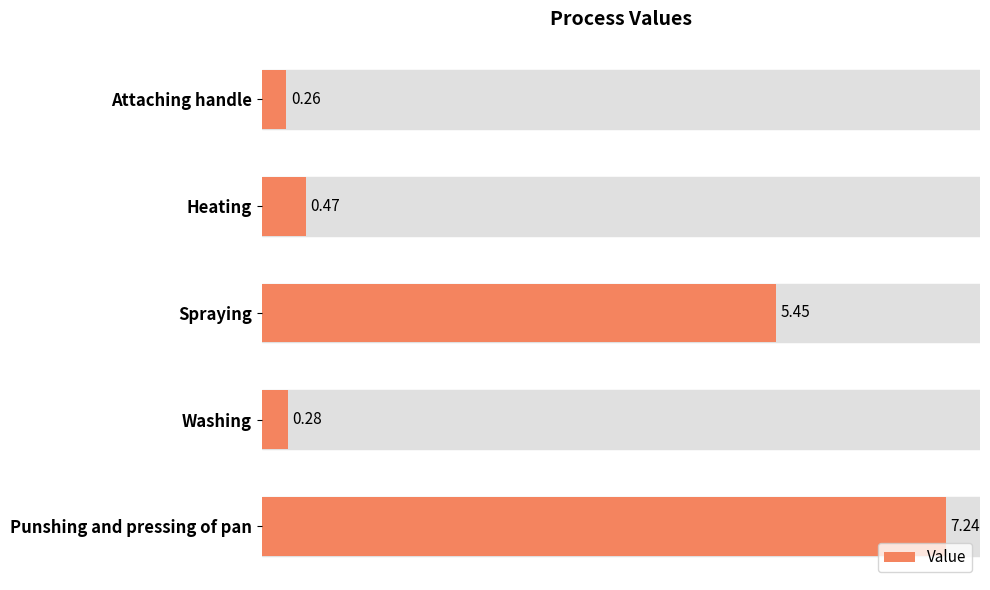

What is the difference between the maximum and minimum values?

7.0